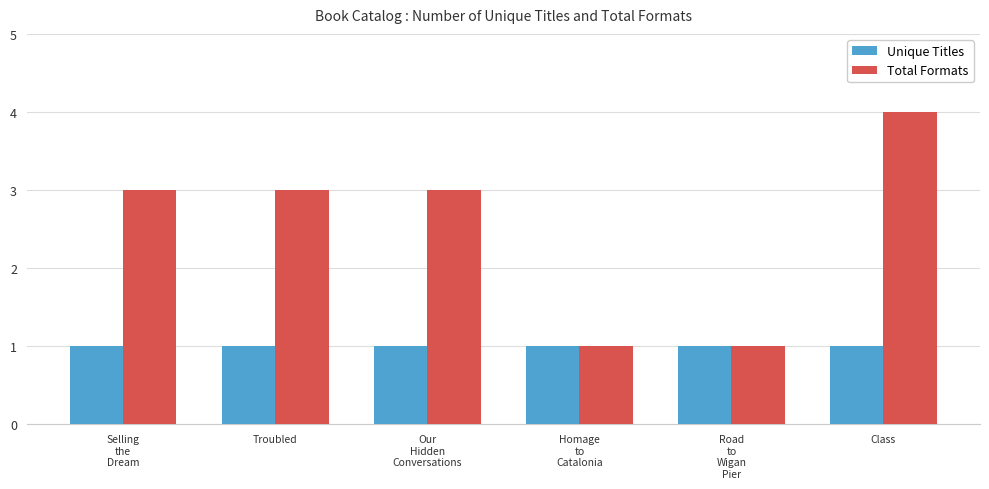

What is the label of the 6th bar from the right?

Selling
the
Dream